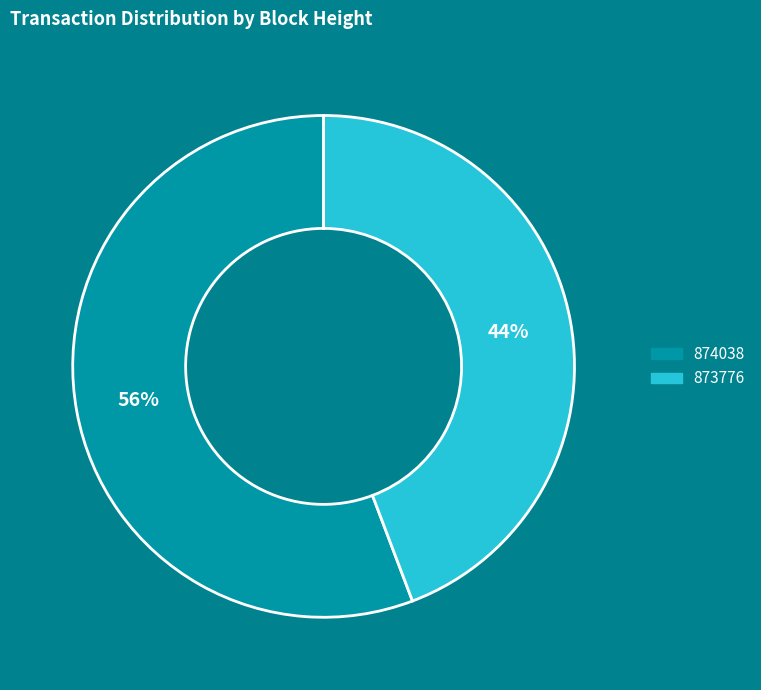

To the nearest percent, what is the difference between the 873776 and 874038 slice percentages?

12%